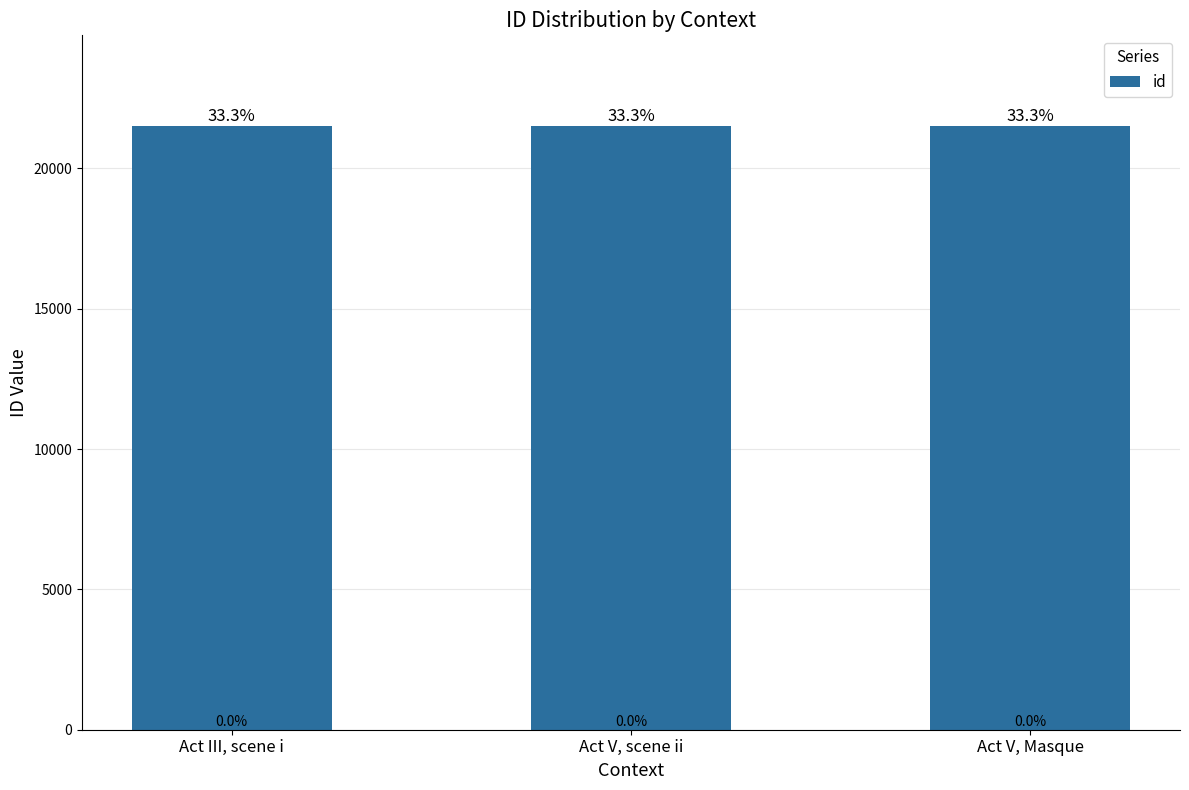

What is the ratio of the value at Act V, Masque to the value at Act III, scene i?

1.0